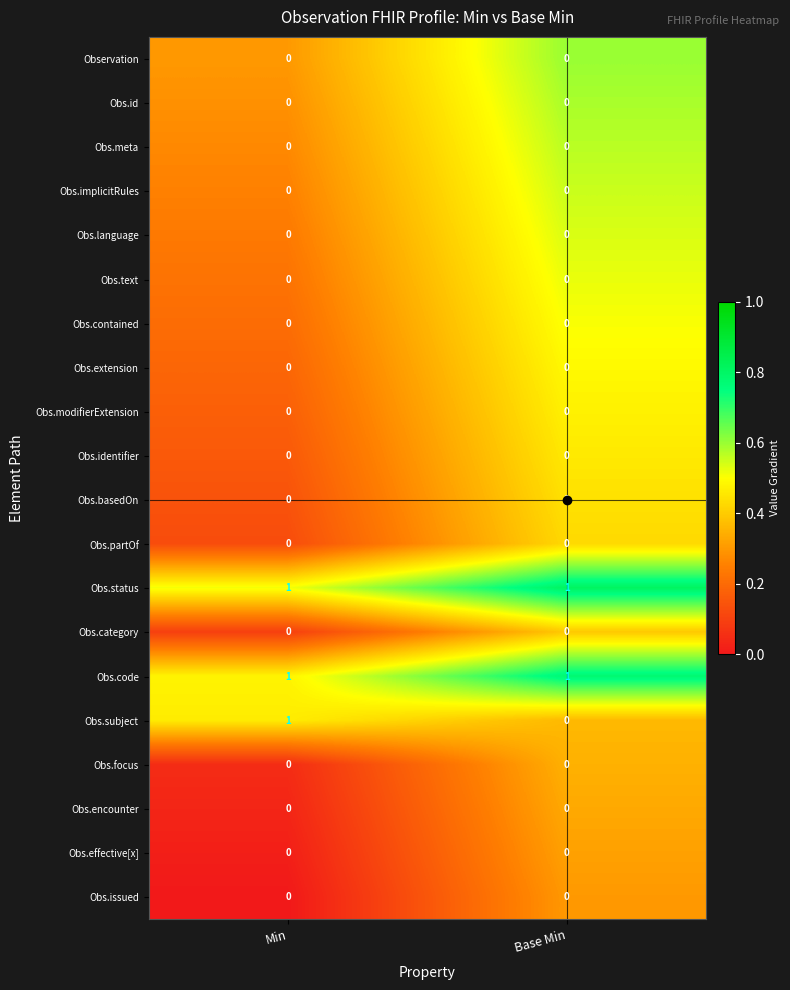

How many categories are shown in the chart?

2